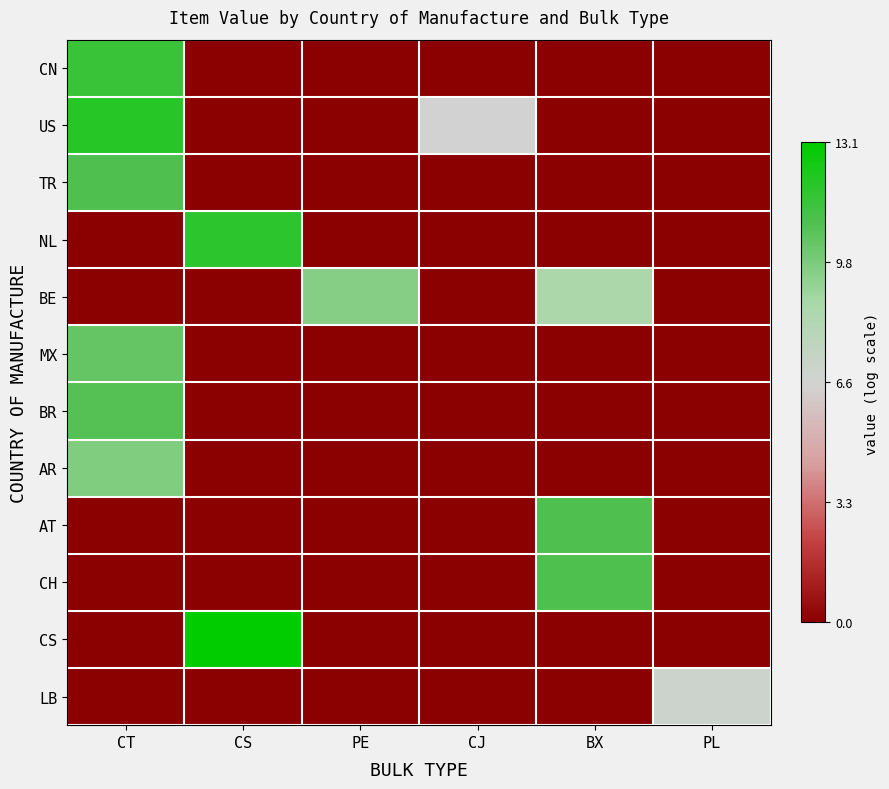

What is the spread (max minus min) of values at CT?

12.1